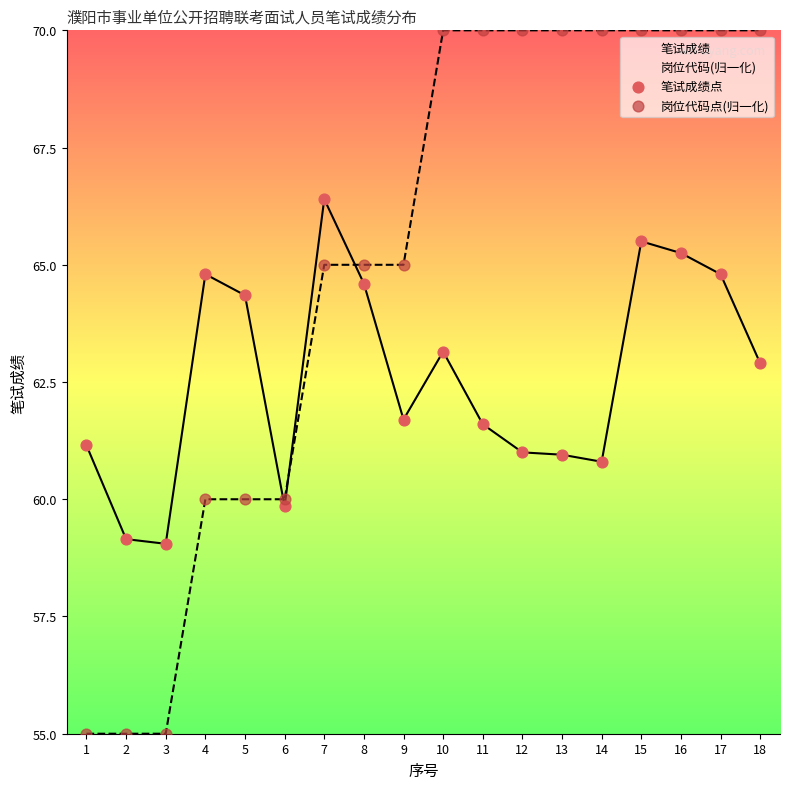

Is the value of 岗位代码点(归一化) at 1 greater than the value of 笔试成绩点 at 14?

No